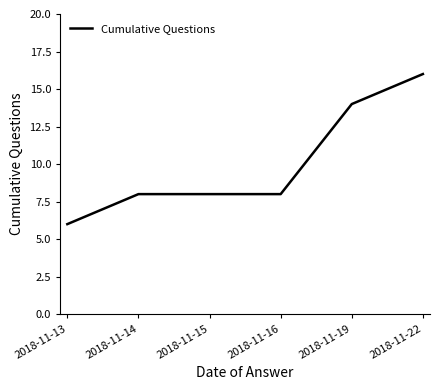

True or false: there are more than 1 points higher than both neighbors.

False